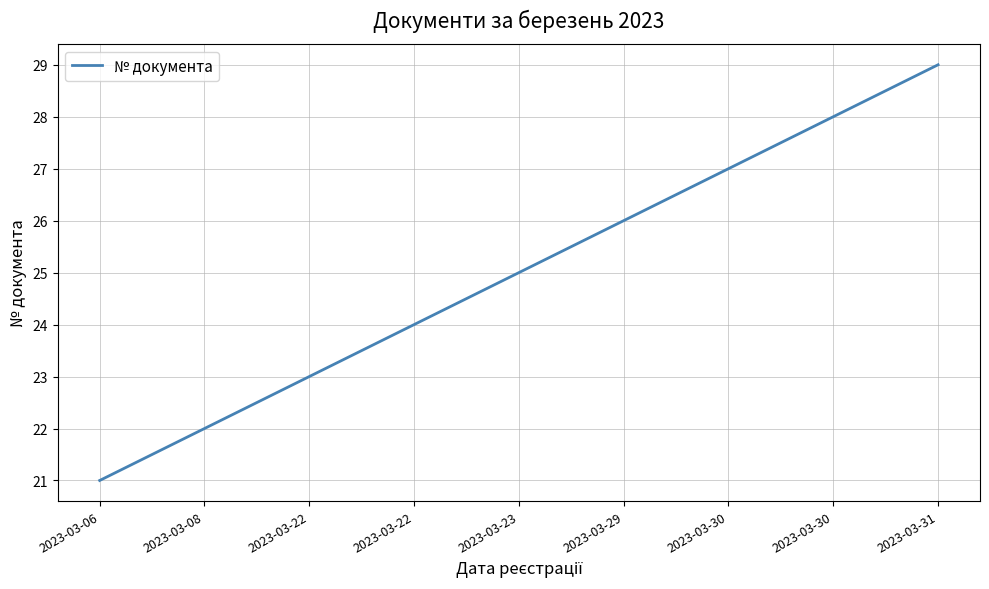

Reading left to right, list all the values displayed in this chart.

2023-03-06=21	2023-03-08=22	2023-03-22=23	2023-03-22=24	2023-03-23=25	2023-03-29=26	2023-03-30=27	2023-03-30=28	2023-03-31=29